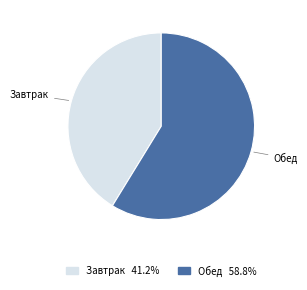

Which slice is the smallest?

Завтрак